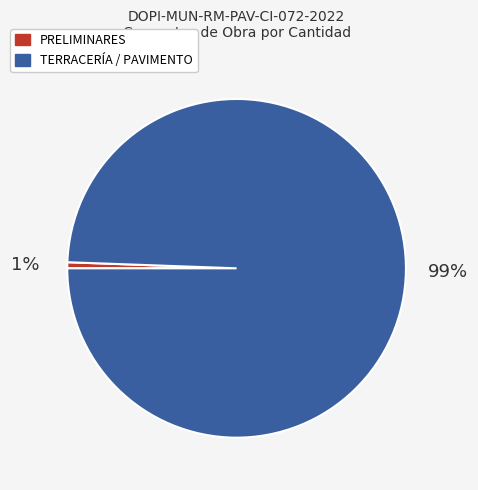

Is there any slice that represents more than half of the pie?

Yes